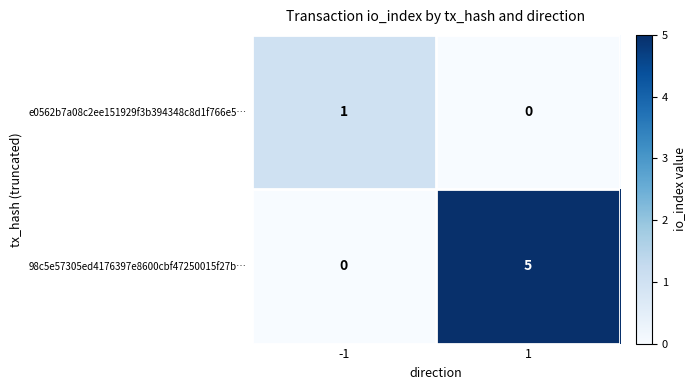

At 1, list the series in order from smallest to largest.

e0562b7a08c2ee151929f3b394348c8d1f766e5…, 98c5e57305ed4176397e8600cbf47250015f27b…